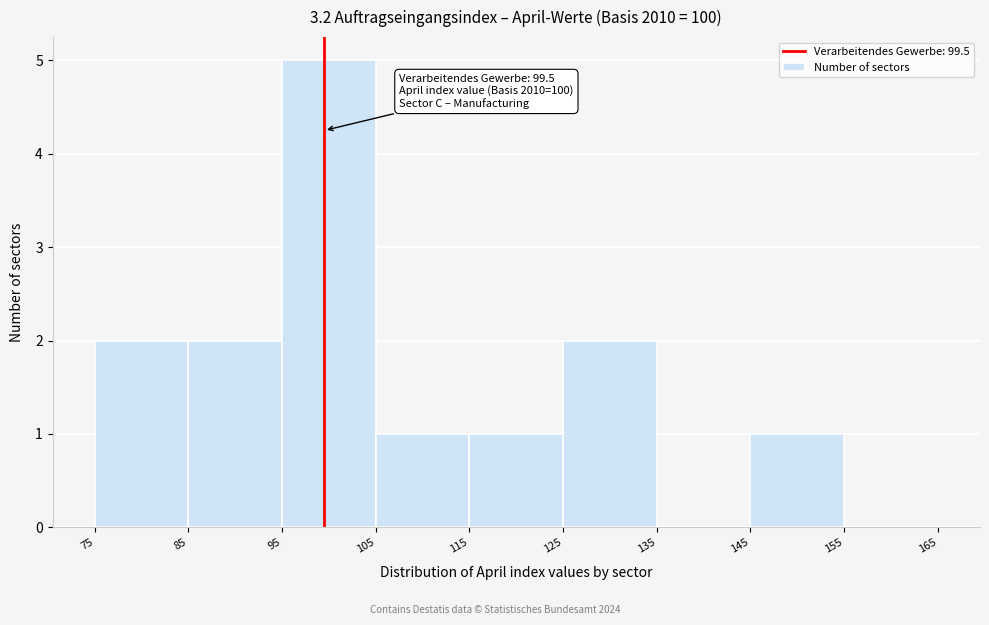

Over which range of the x-axis is the bar tallest?

95 to 105